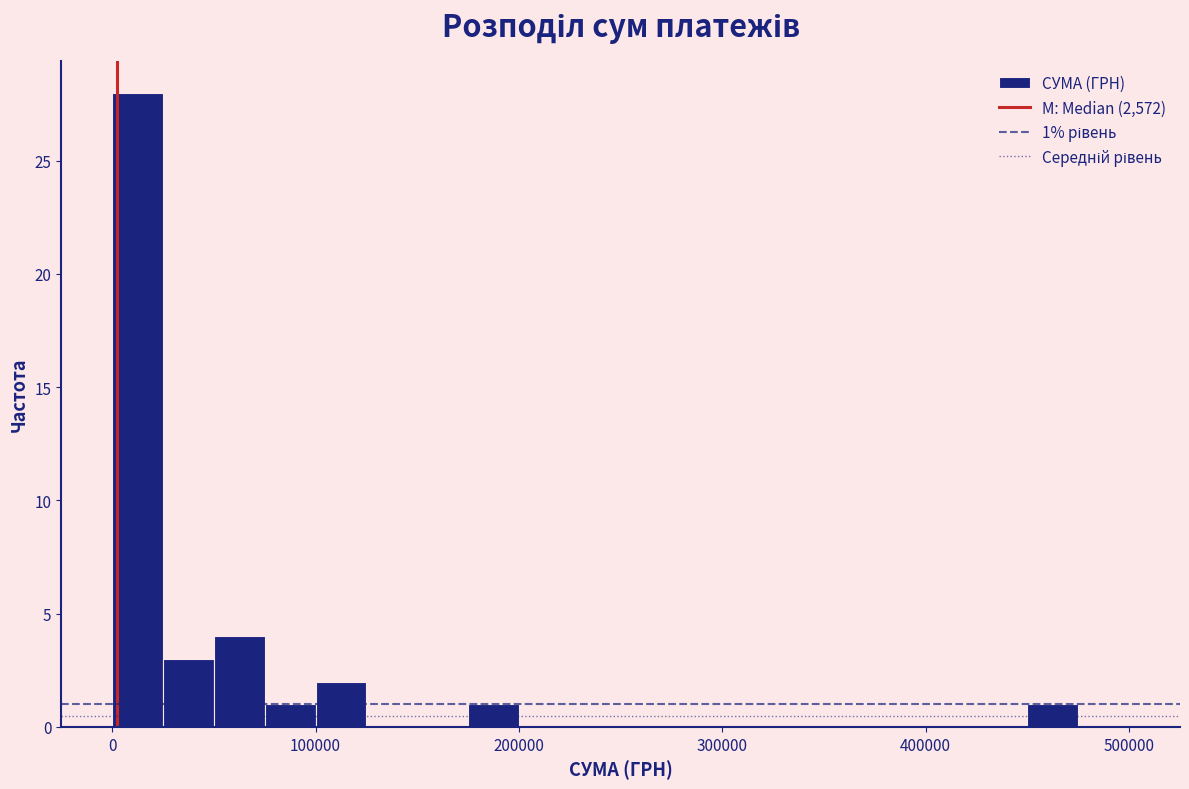

Read against the x-axis, roughly where is the centre of the tallest bar?

10000